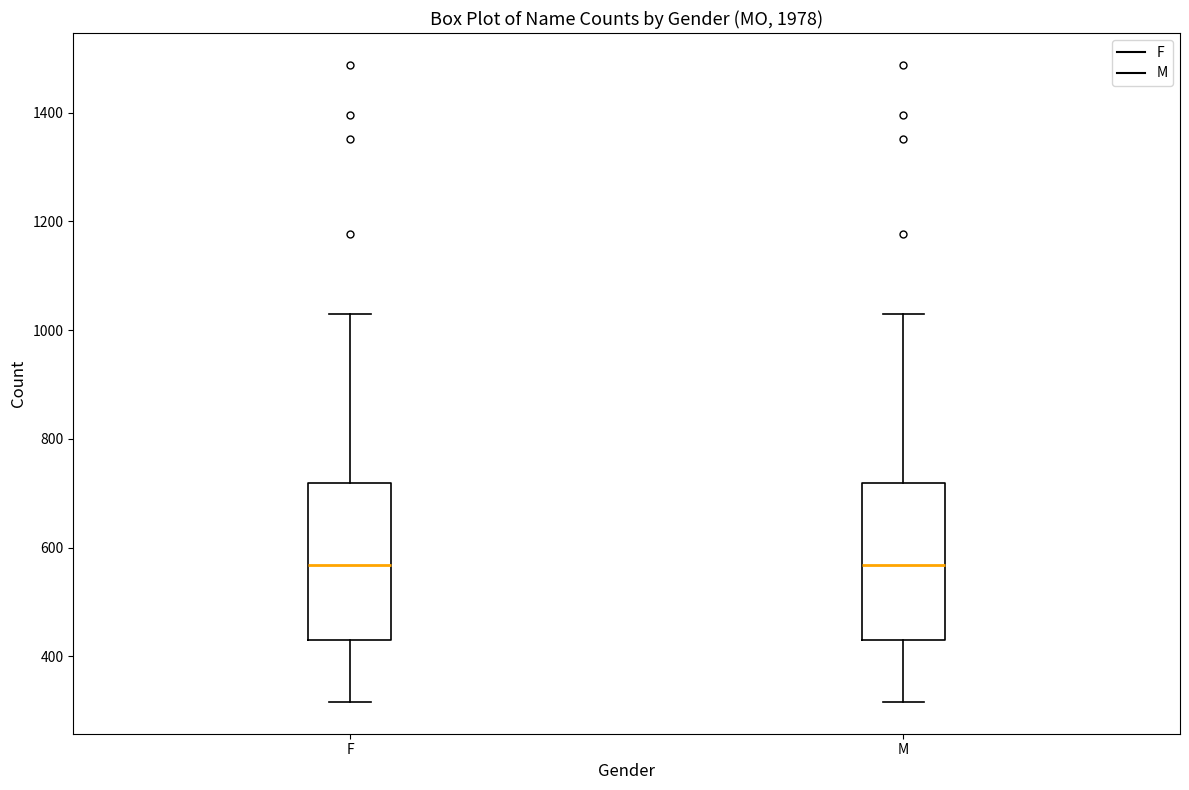

Reading left to right, transcribe this box plot: for each box, give where its median line is, the range the box spans, and where its two whiskers end, as read against the y-axis. The values are not printed on the chart, so give them approximately, as read against the axis.

F: median 560, box 420 to 720, whiskers 320 to 1040
M: median 560, box 420 to 720, whiskers 320 to 1040